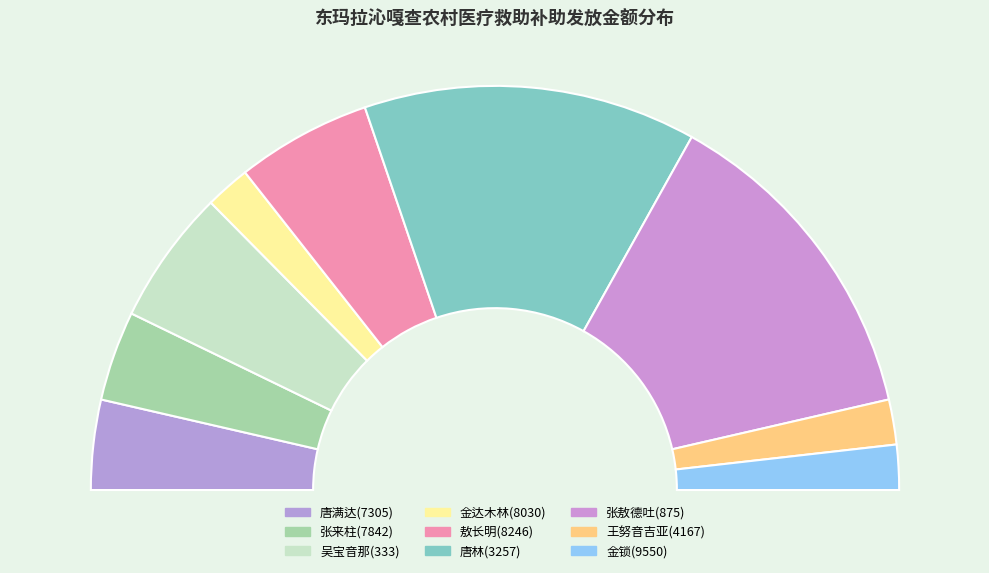

To the nearest percent, what is the difference between the largest and smallest slice percentages?

23%